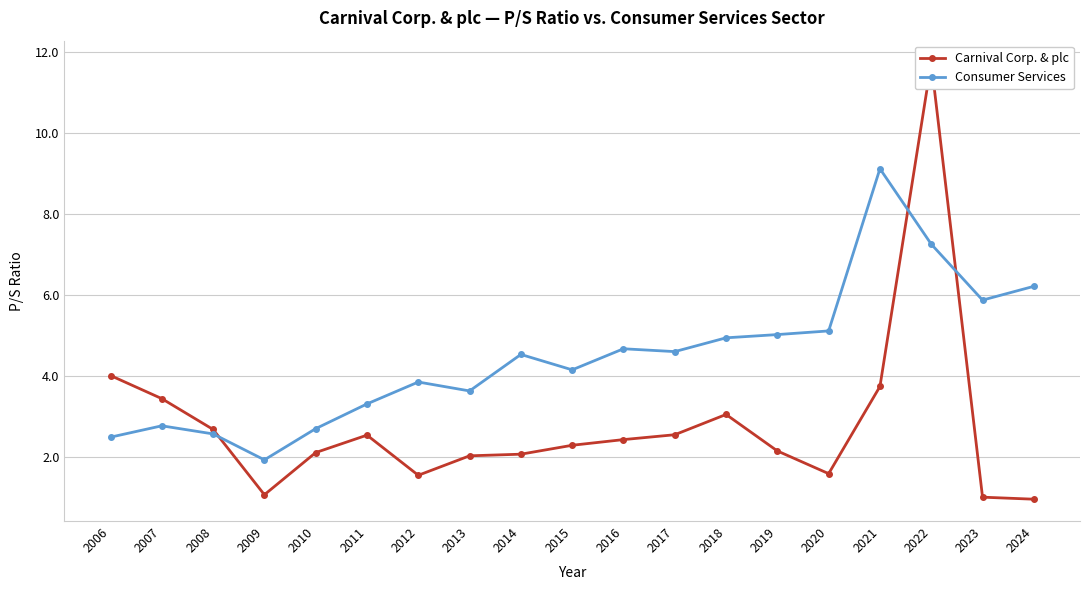

Which series ends up on top after the final intersection of Consumer Services and Carnival Corp. & plc?

Consumer Services